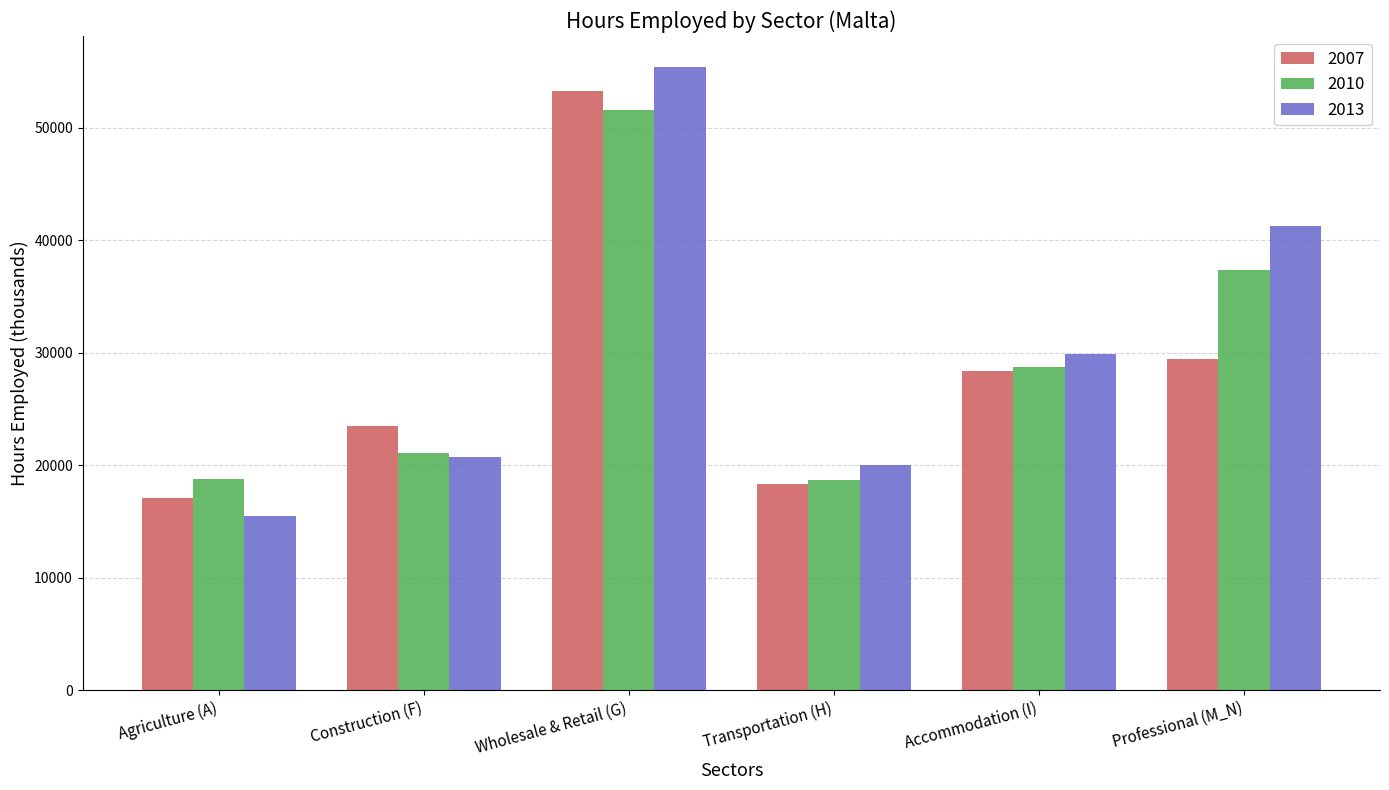

Is the value of 2010 at Wholesale & Retail (G) greater than the value of 2007 at Wholesale & Retail (G)?

No